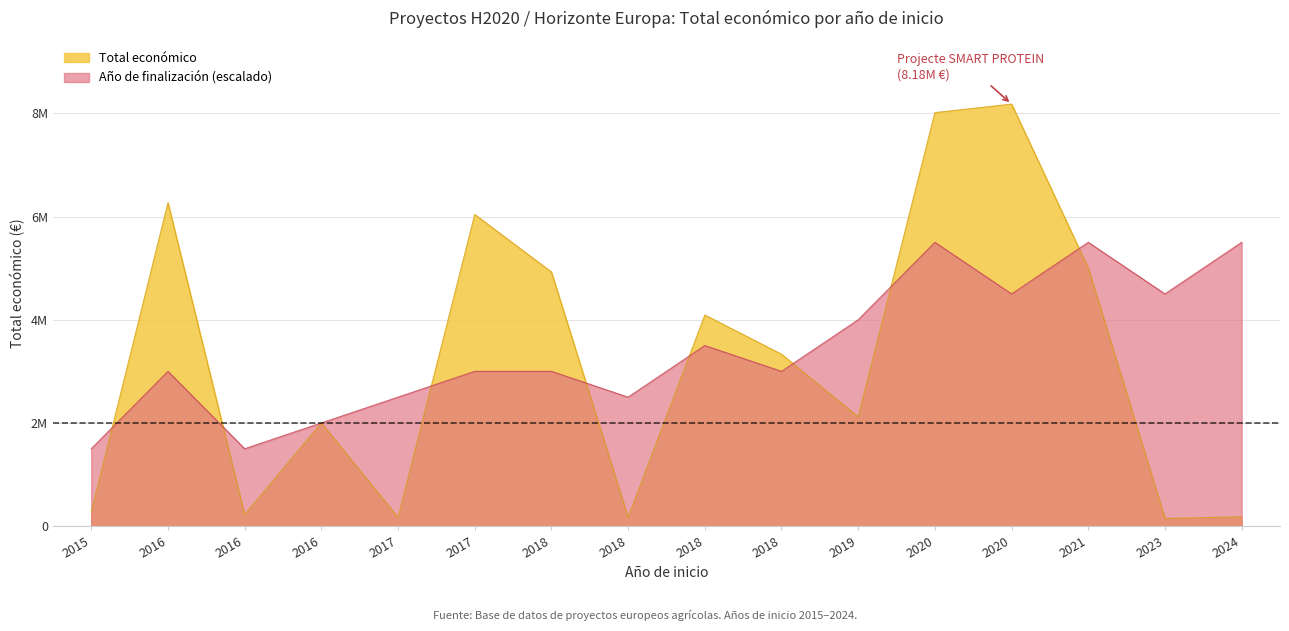

Which series changed the most between 2019 and 2020?

Total económico